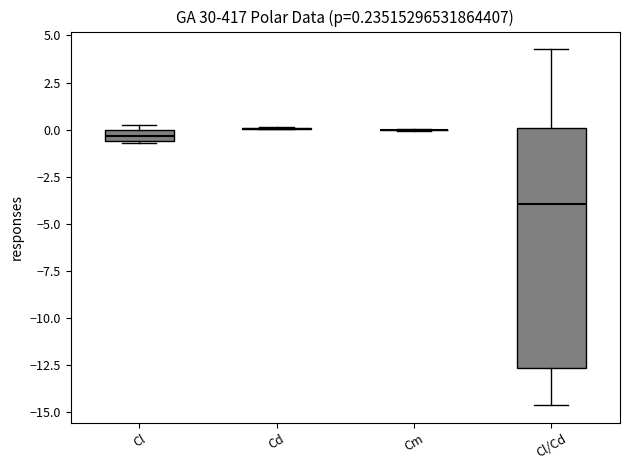

Comparing the boxes themselves (not the whiskers), which one is the tallest?

Cl/Cd